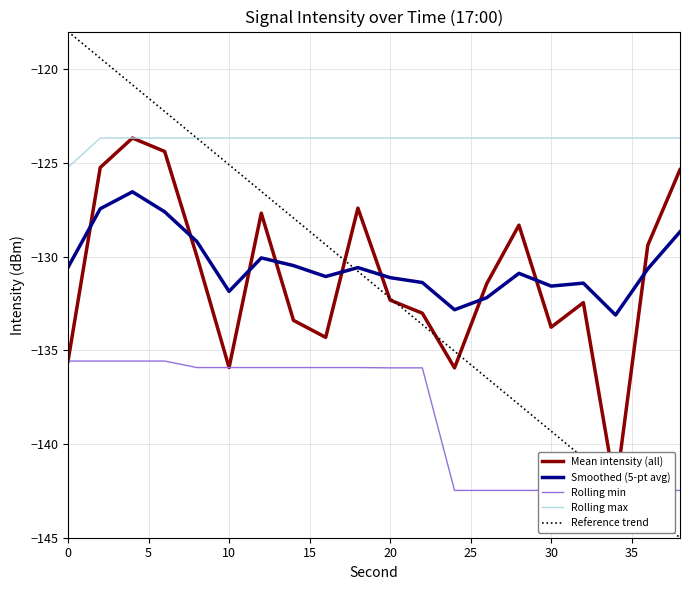

At how many categories does at least one series exceed -124?

19